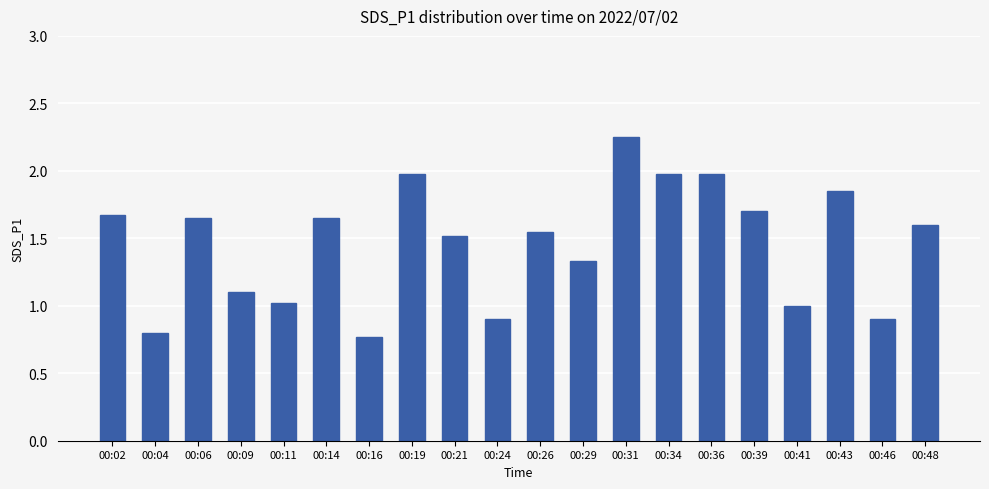

The chart shows a value of 1.4 at 00:19. True or false?

False